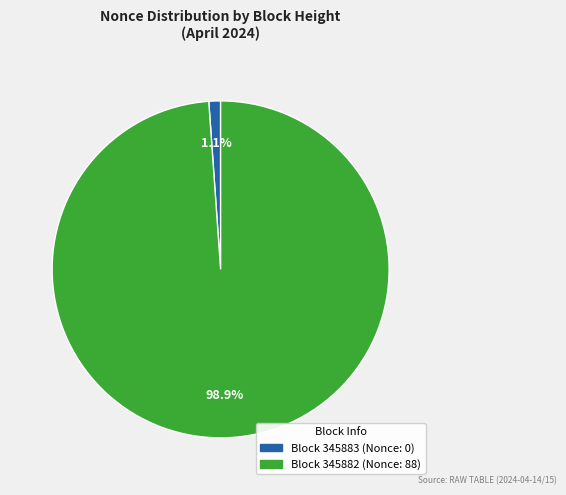

Is there any slice that represents more than half of the pie?

Yes